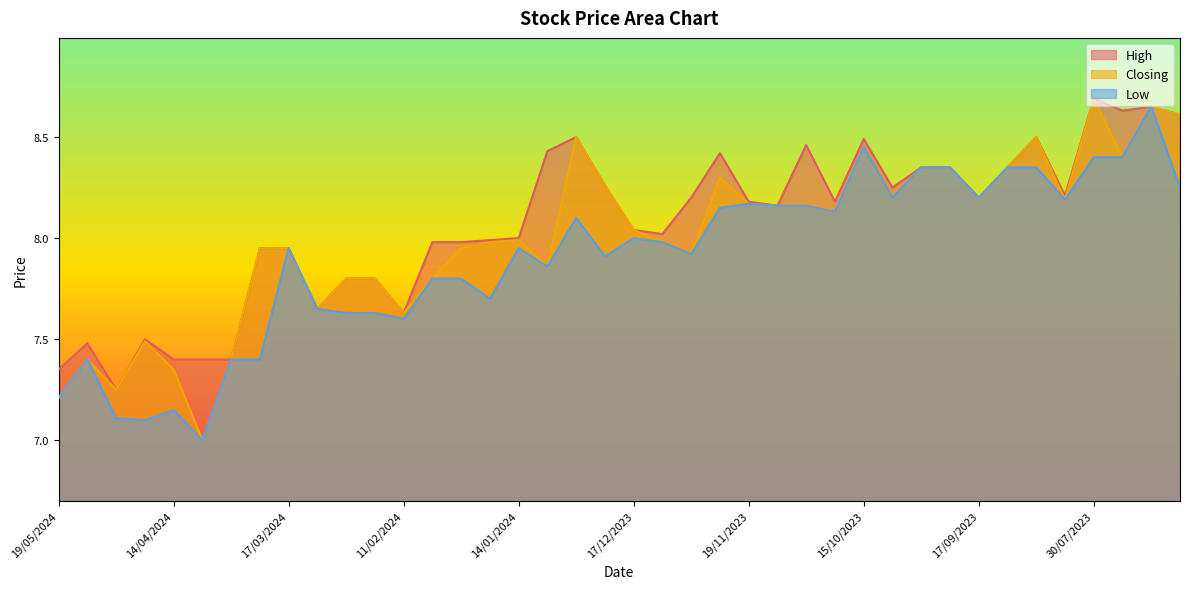

What is the average value of the Closing series?

8.0